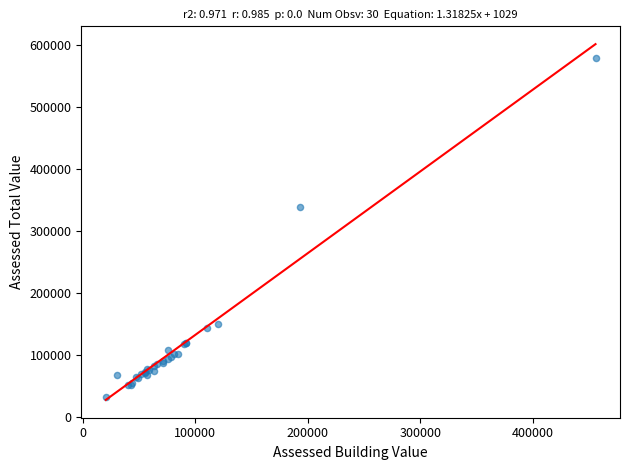

What Y value in the scatter plot is closest to 305637?

339430